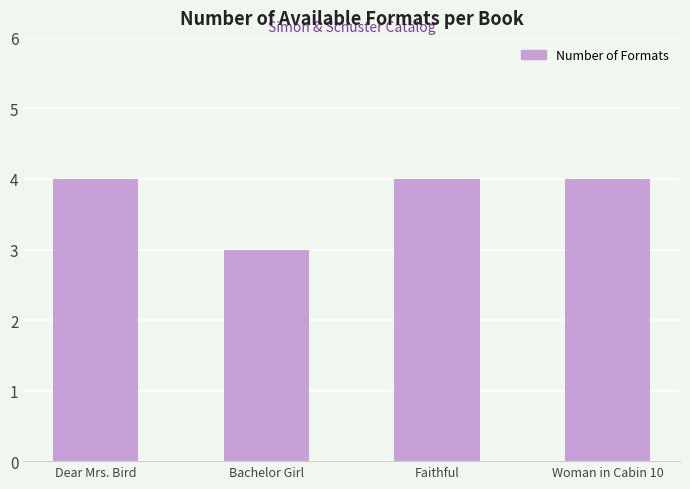

What is the change in value from Bachelor Girl to Woman in Cabin 10?

+1